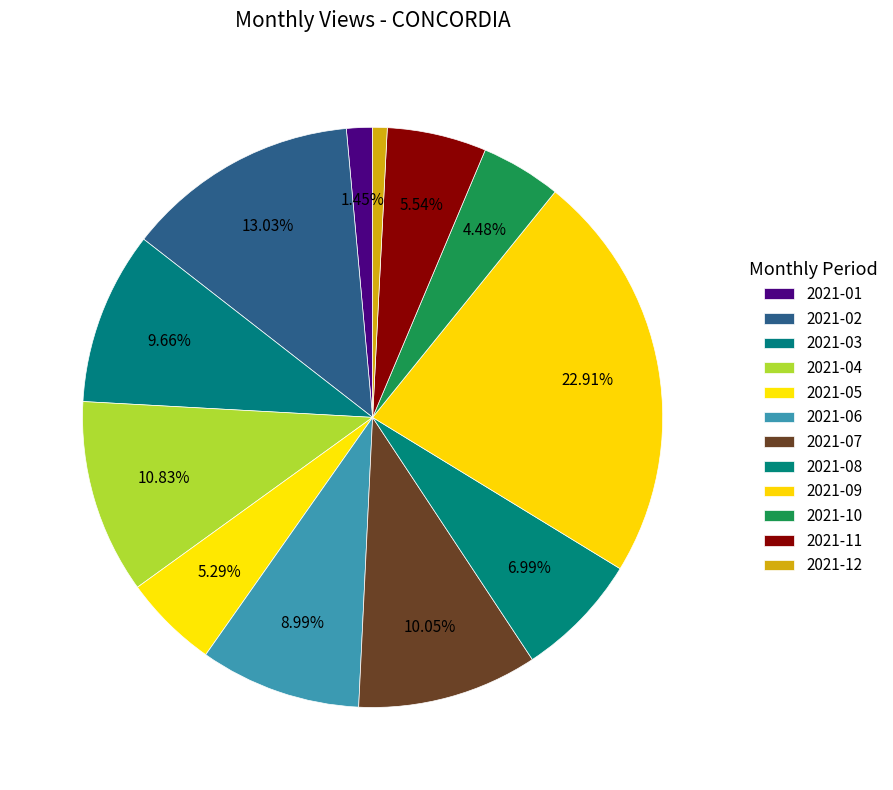

What is the change in value from 2021-04 to 2021-05?

-199